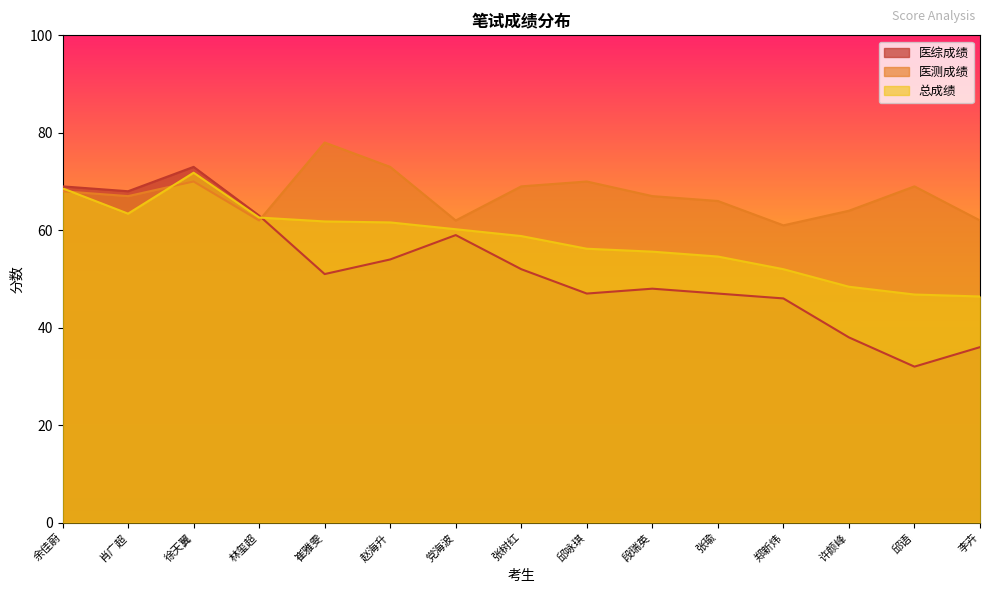

What are all the series names shown in the legend?

医综成绩, 医测成绩, 总成绩